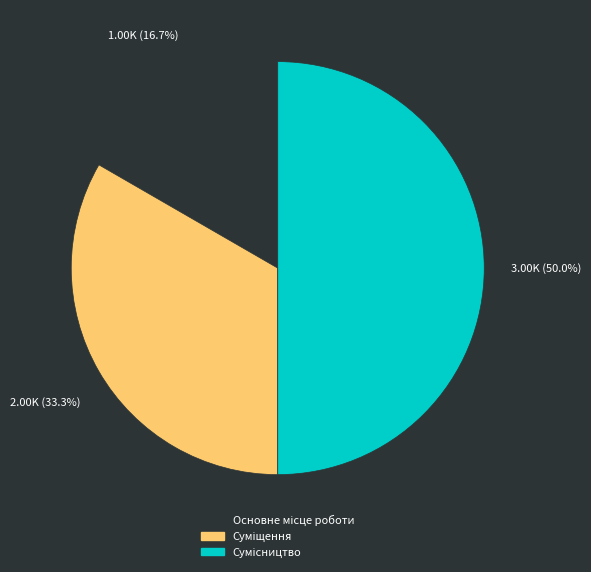

True or false: Основне місце роботи accounts for 23% of the total.

False